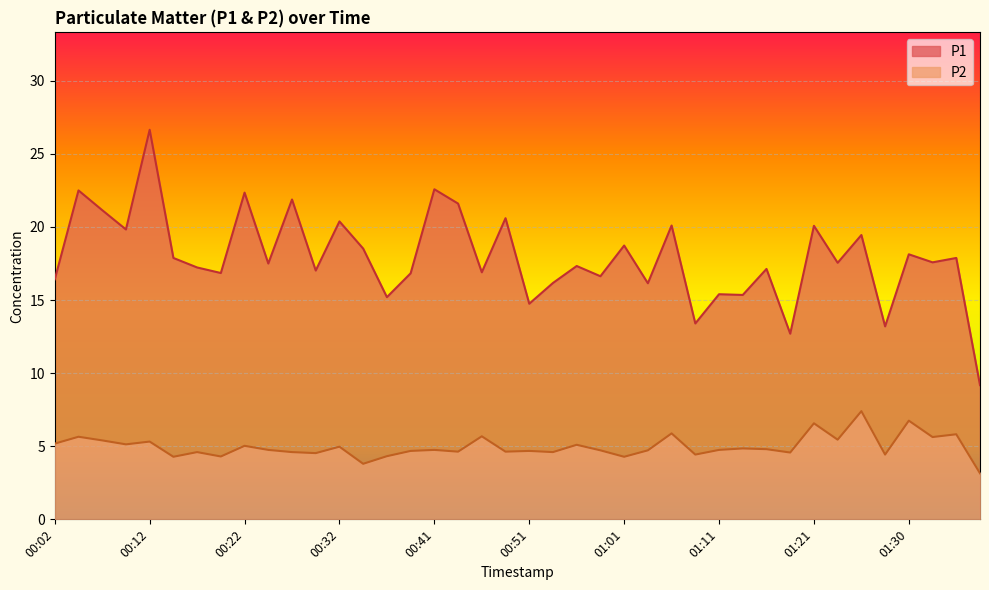

How many values in the P2 series are below 4?

2